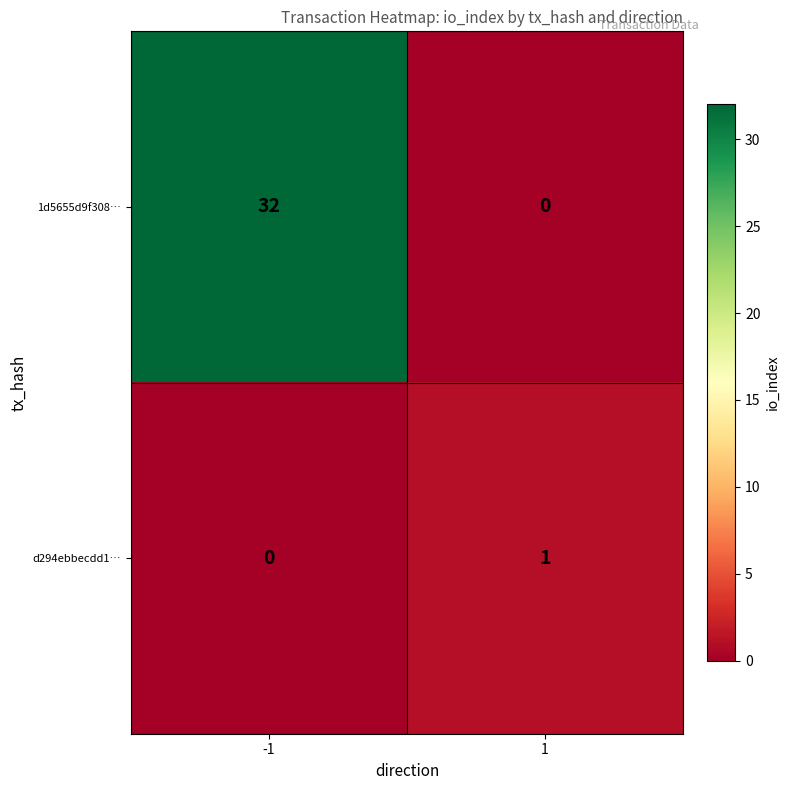

What is the total value across all series at -1?

32